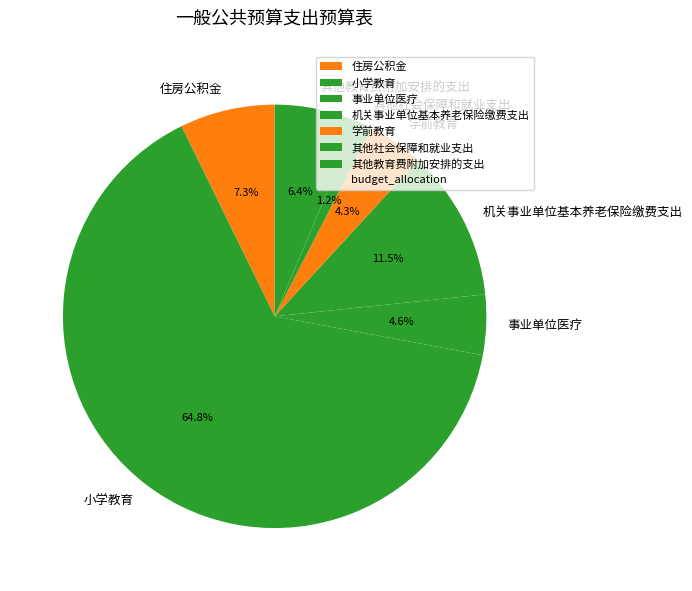

How much of the chart is everything except 机关事业单位基本养老保险缴费支出?

88.5%